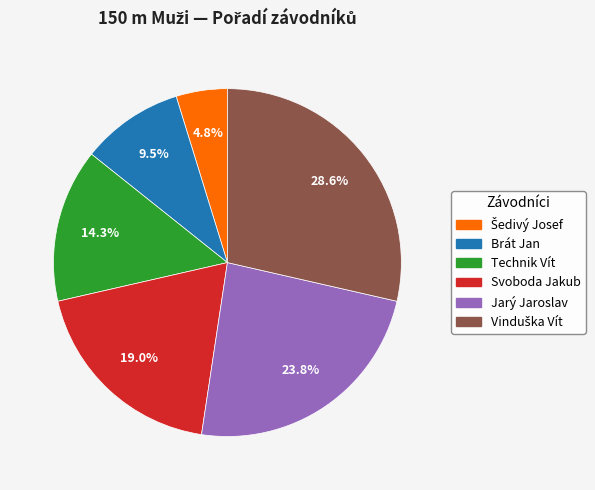

True or false: Svoboda Jakub accounts for 12% of the total.

False